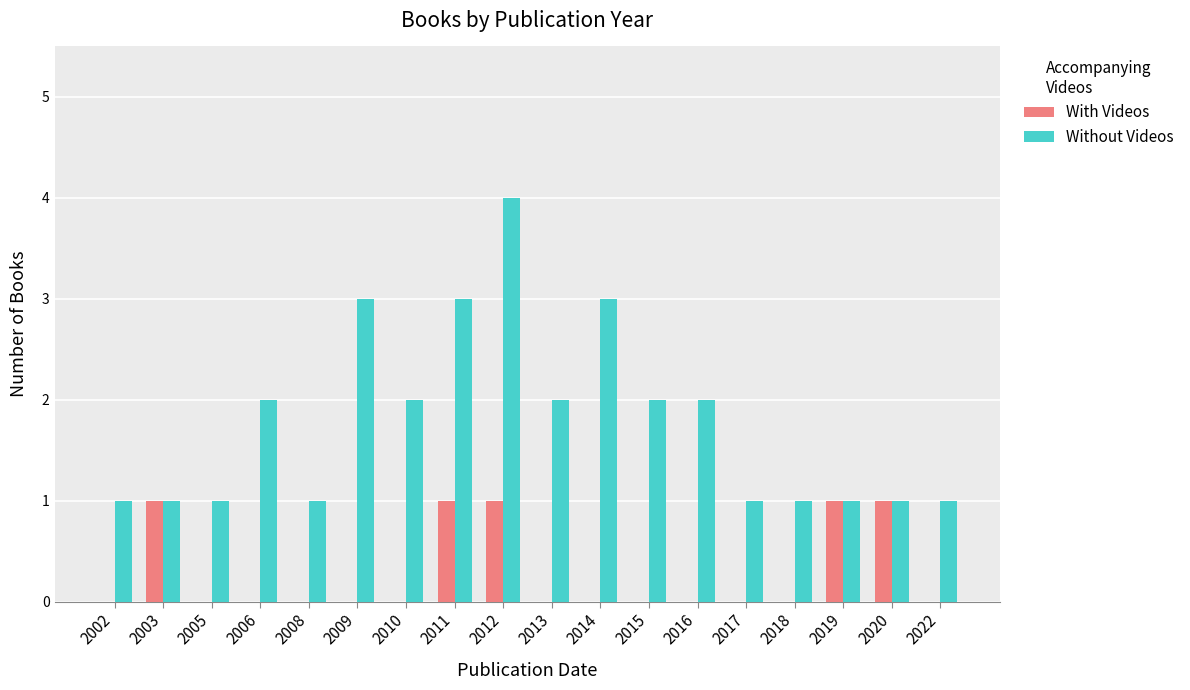

Which series has the largest total across all categories?

Without Videos